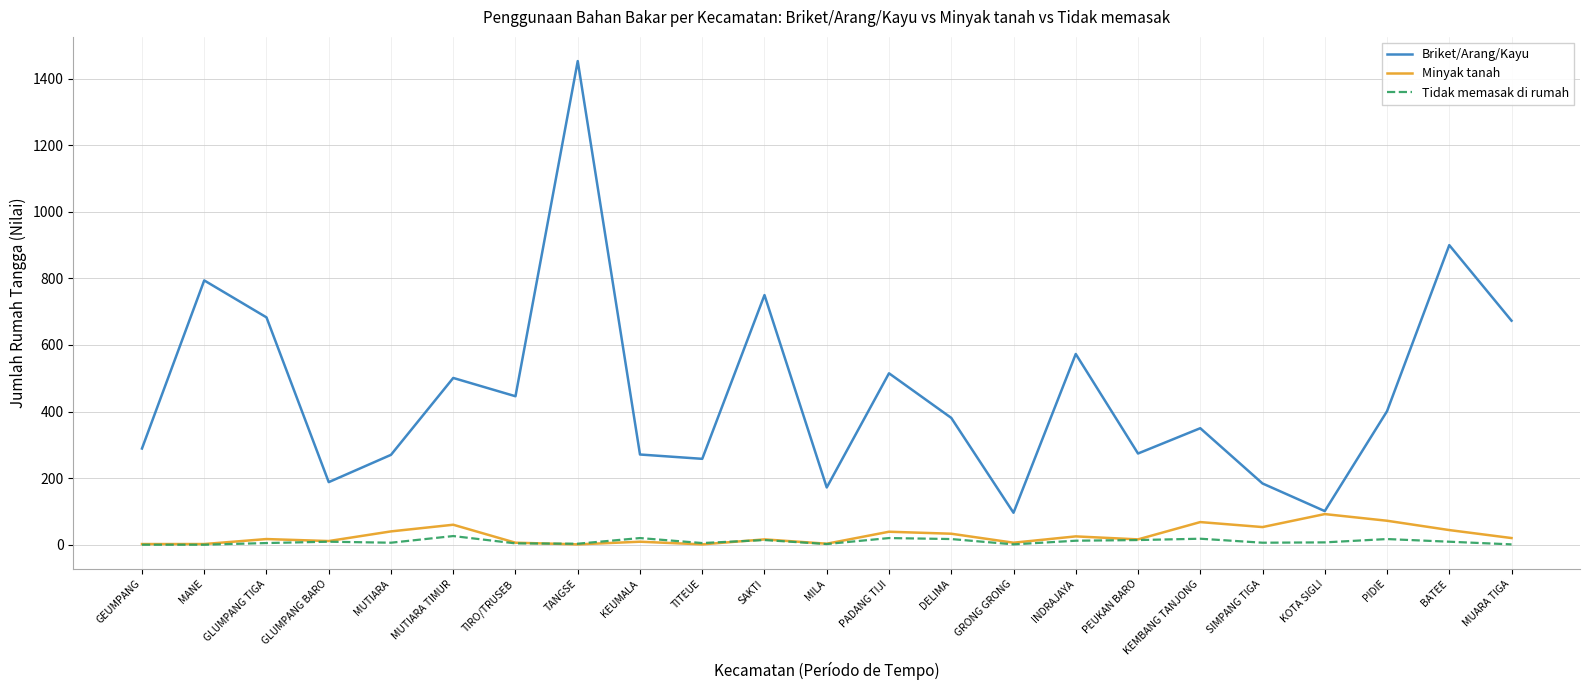

In Tidak memasak di rumah, how many points are higher than both neighbors (excluding endpoints)?

7